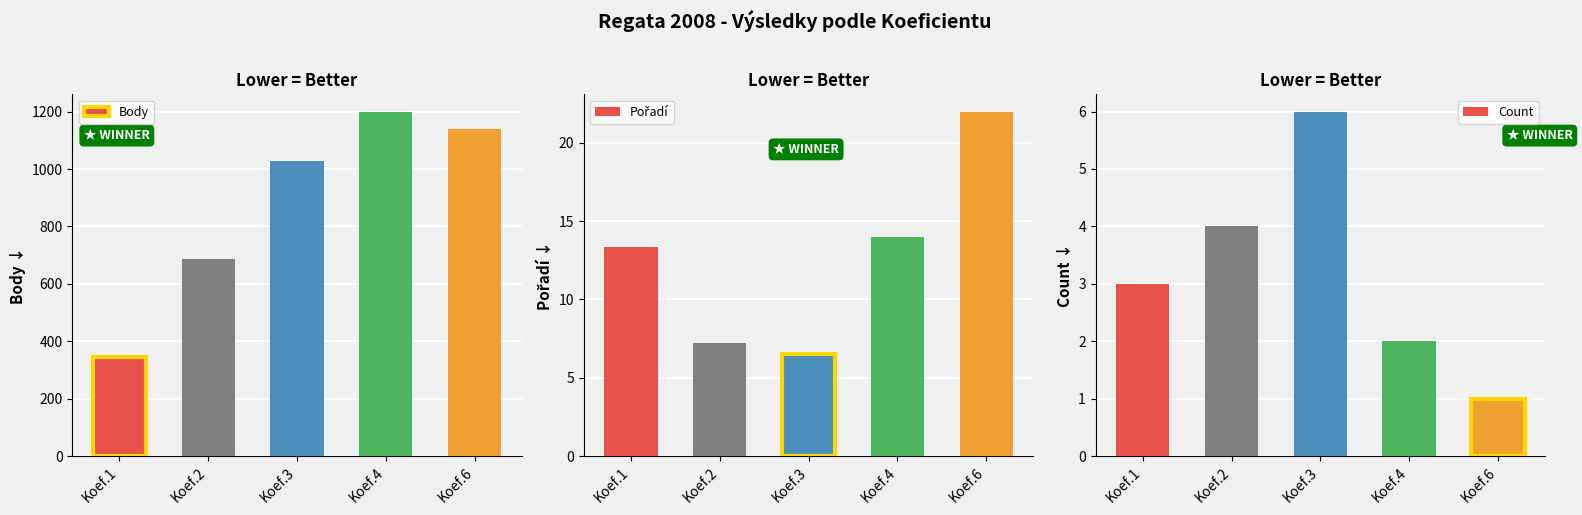

Reading left to right, list all the values displayed in this chart.

Body: 345.0	687.5	1029.2	1200.5	1140.0
Pořadí: 13.3	7.2	6.5	14.0	22.0
Count: 3.0	4.0	6.0	2.0	1.0